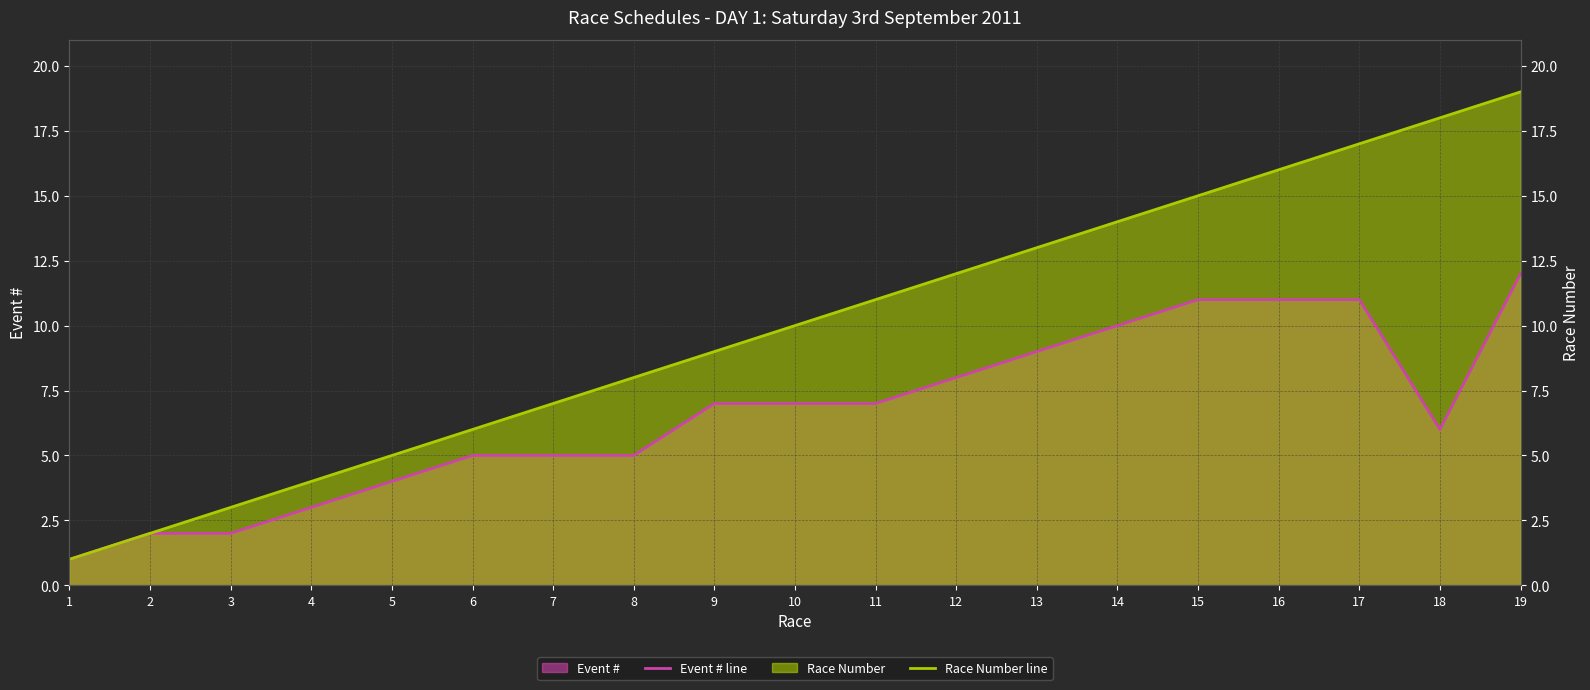

True or false: Race Number line and Event # line cross at least once.

False